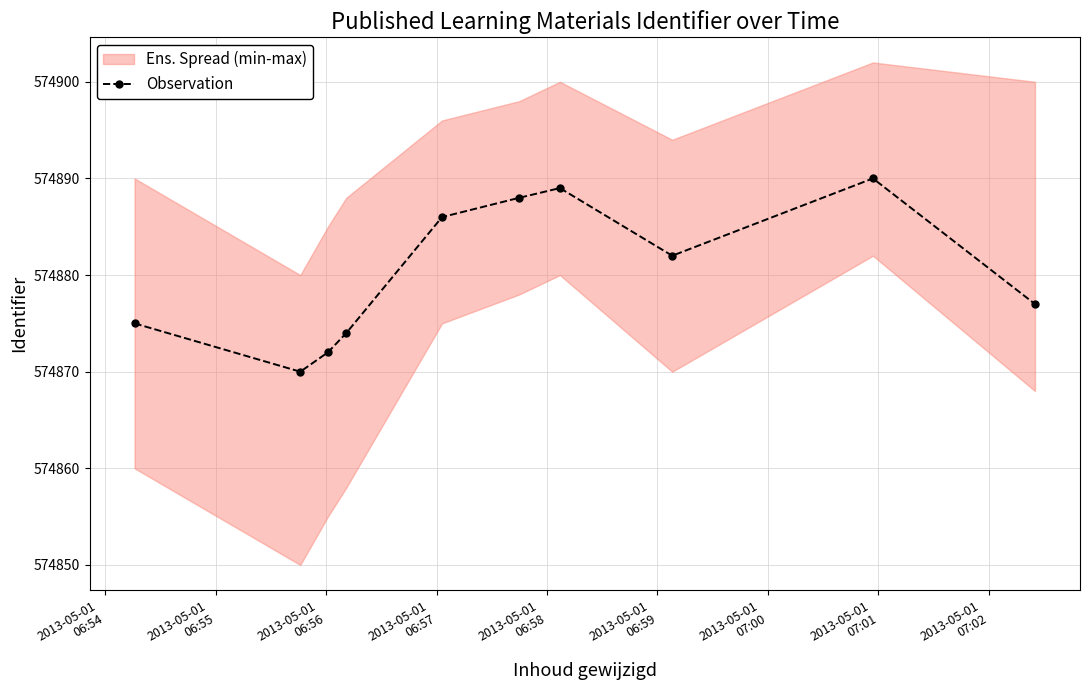

Reading left to right, what are all the values shown in this chart?

574875	574870	574872	574874	574886	574888	574889	574882	574890	574877